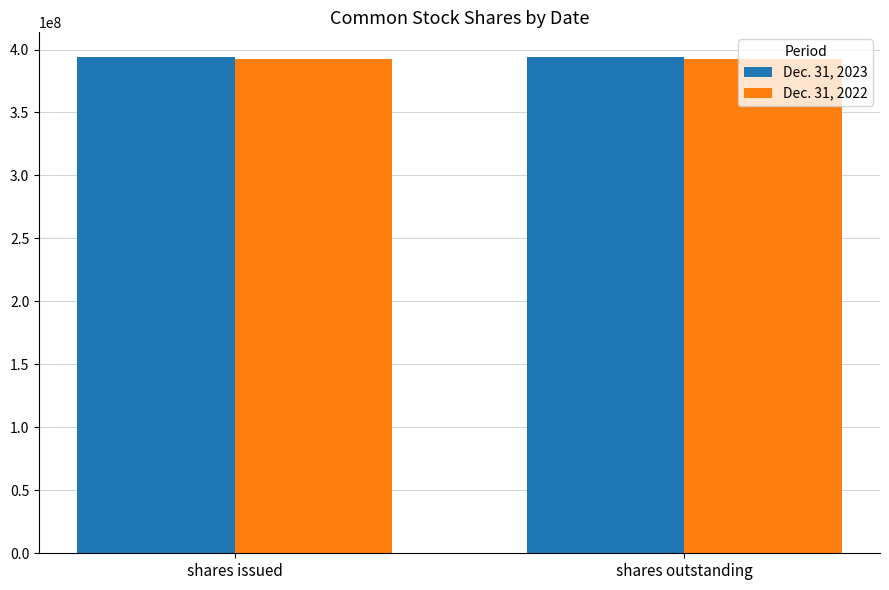

What is the spread (max minus min) of values at shares outstanding?

1112907